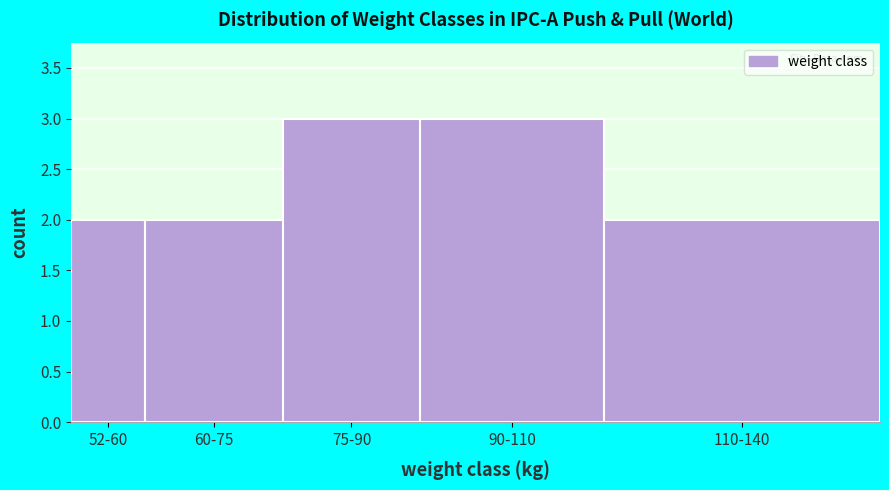

Reading left to right, extract all data points from this chart.

2	2	3	3	2